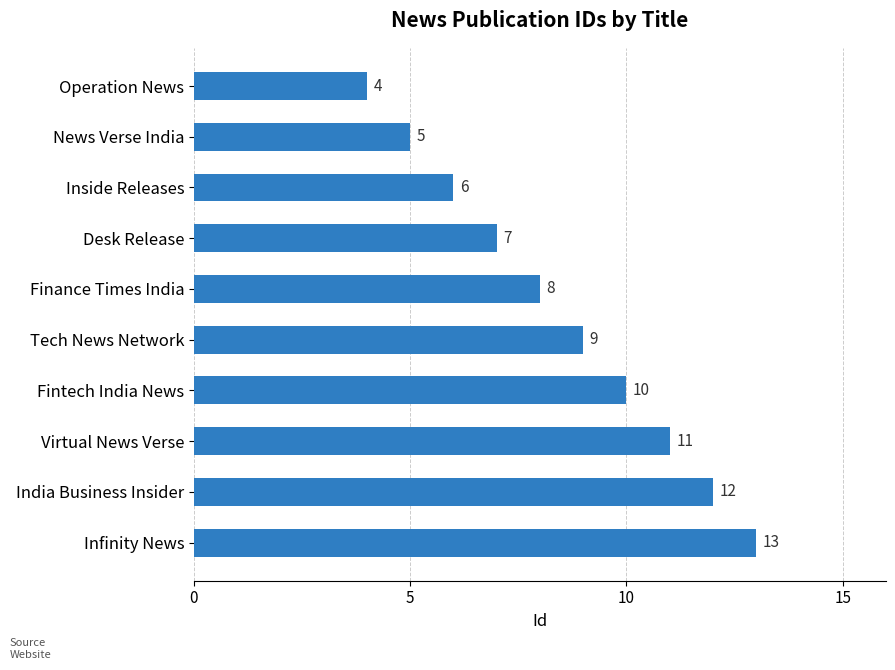

List the labels in order of value, largest first.

Infinity News, India Business Insider, Virtual News Verse, Fintech India News, Tech News Network, Finance Times India, Desk Release, Inside Releases, News Verse India, Operation News